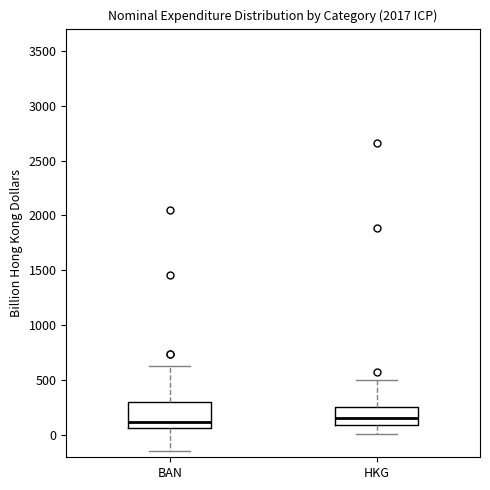

Reading left to right, read every box against the y-axis: the position of its median line, the range the box covers, and the ends of its whiskers. The values are not printed on the chart, so give them approximately, as read against the axis.

BAN: median 100, box 50 to 300, whiskers -150 to 650
HKG: median 150, box 100 to 250, whiskers 0 to 500